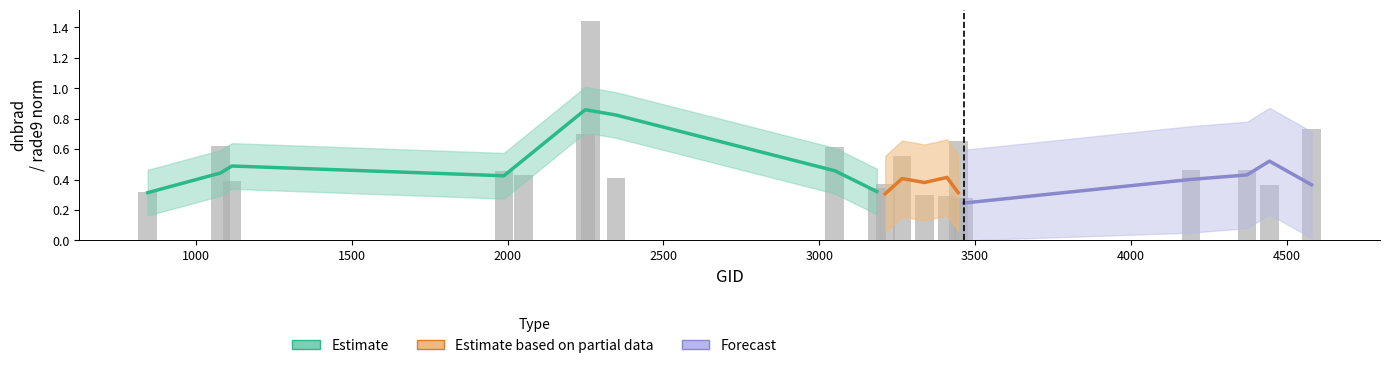

Between 16 and 8, which is larger?

8